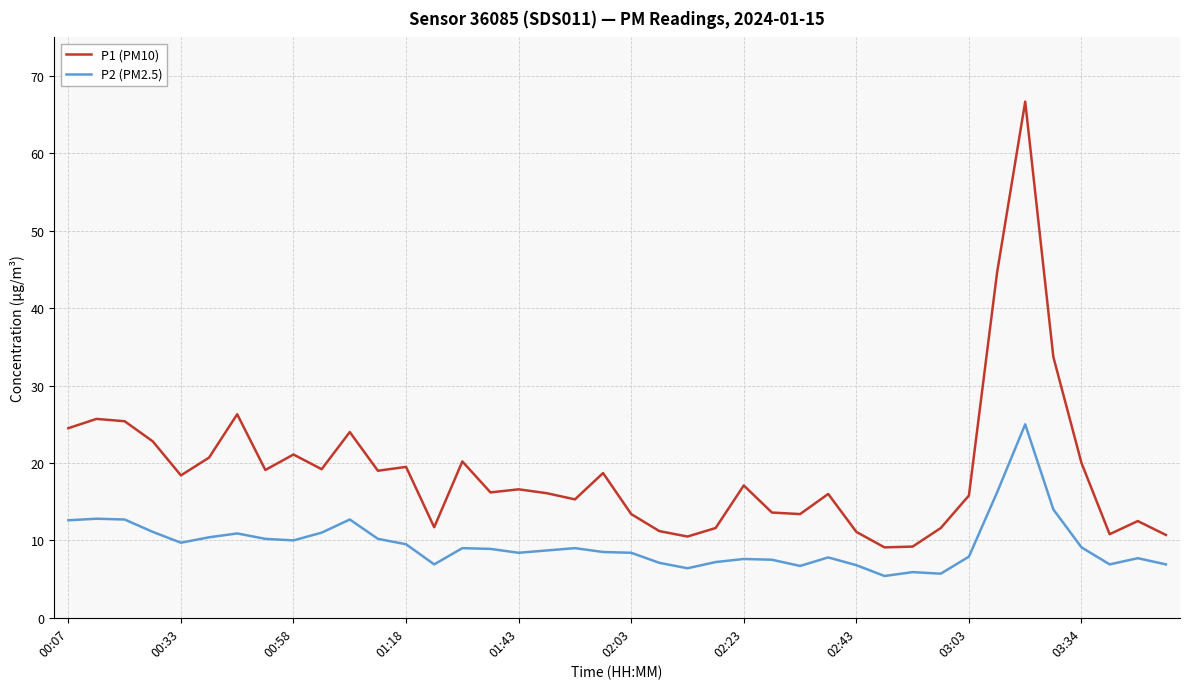

Which series has the largest range (max minus min)?

P1 (PM10)